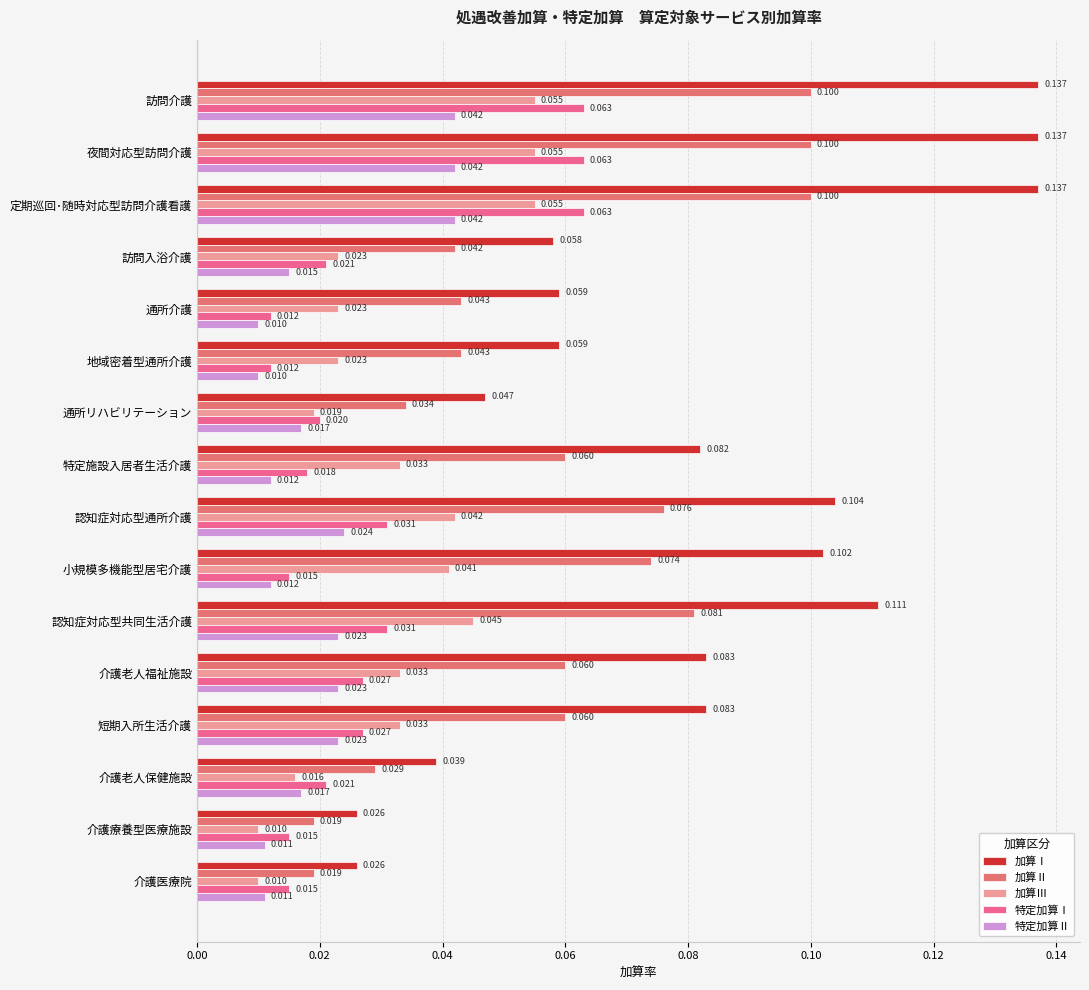

Rank the series by their maximum value, from lowest to highest.

特定加算Ⅱ, 加算Ⅲ, 特定加算Ⅰ, 加算Ⅱ, 加算Ⅰ